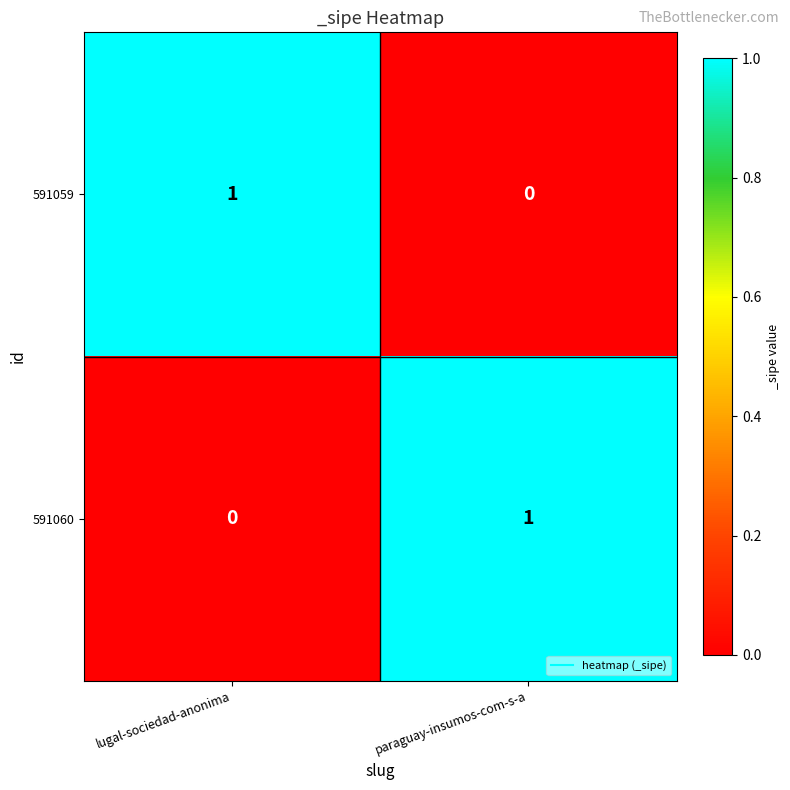

At which label is 591059 closest to 0?

paraguay-insumos-com-s-a